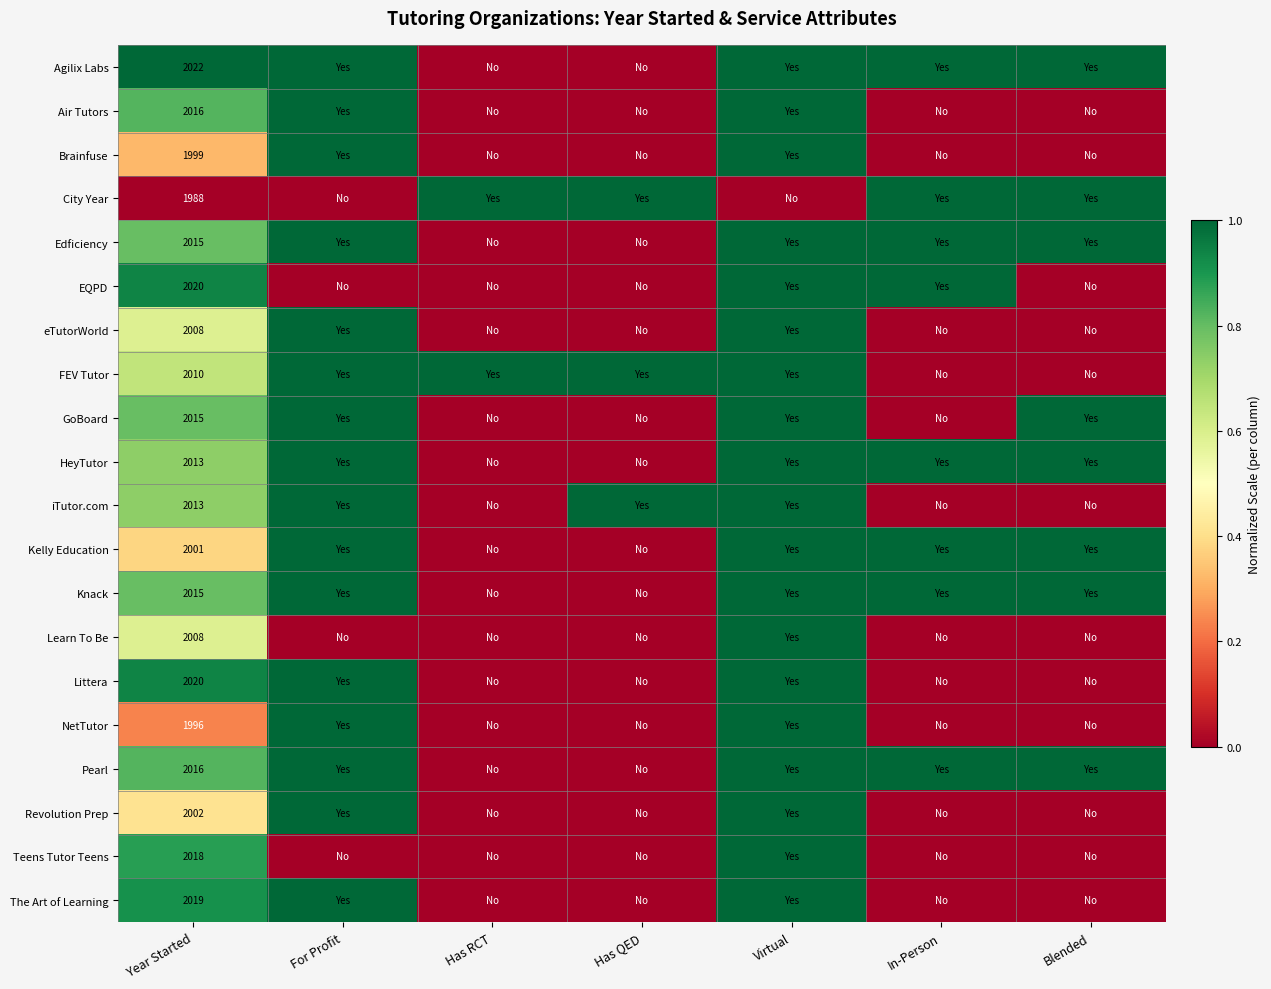

Which label corresponds to the largest value in the chart?

Year Started